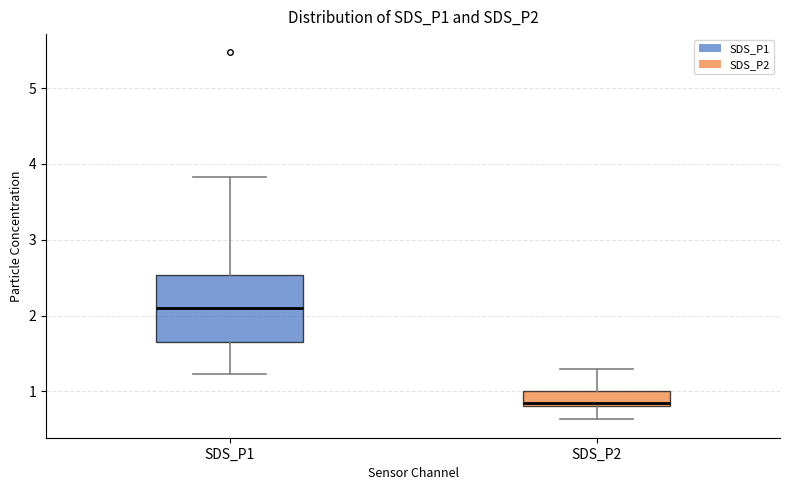

Comparing the boxes themselves (not the whiskers), which one is the tallest?

SDS_P1